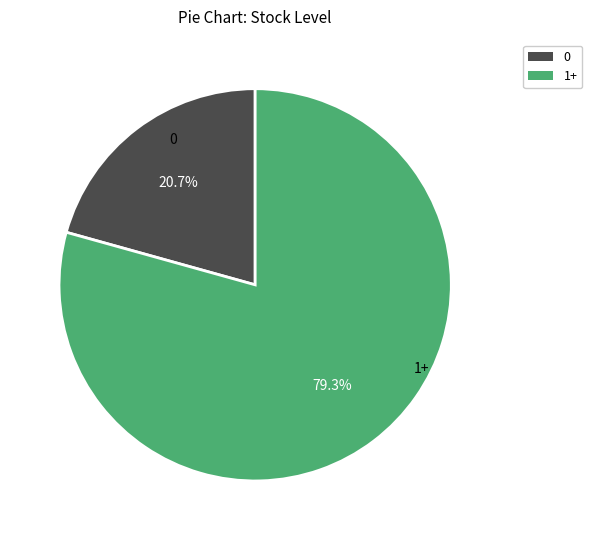

Rank the categories by value from highest to lowest.

1+, 0